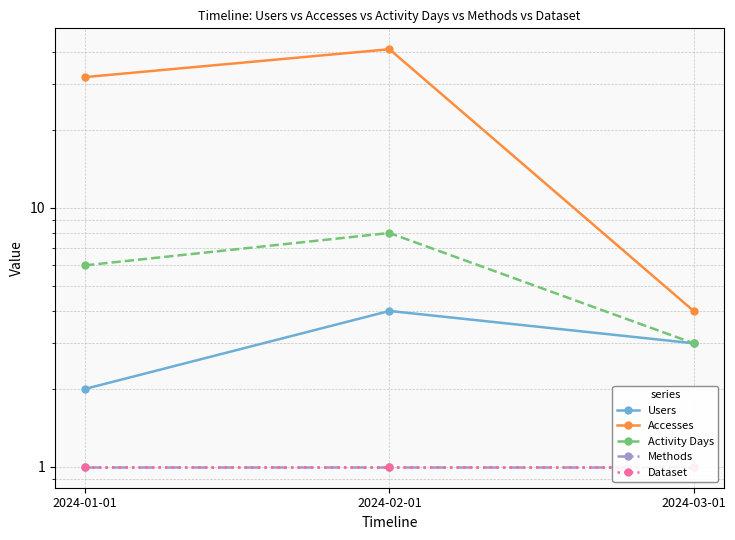

Where is Accesses nearest to the value 22?

2024-01-01